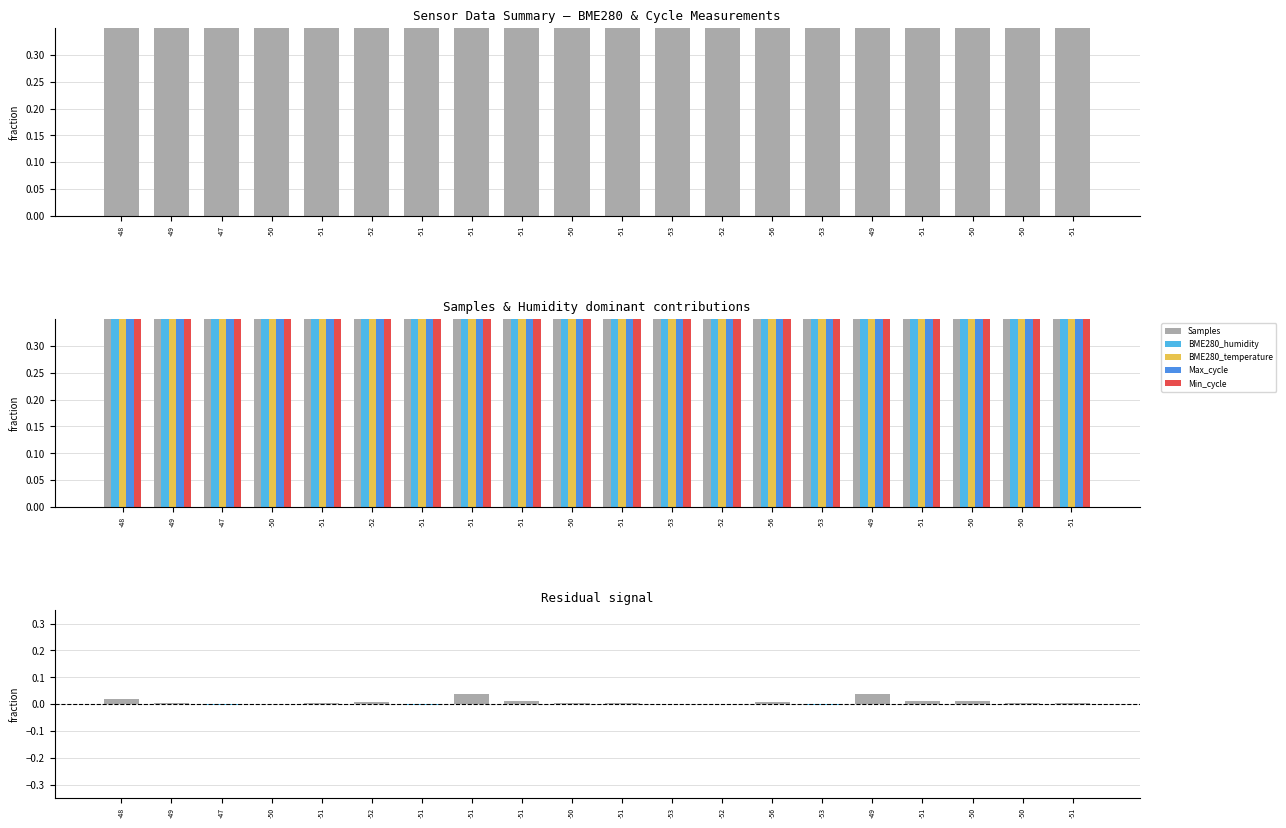

How many data points does each series have?

20